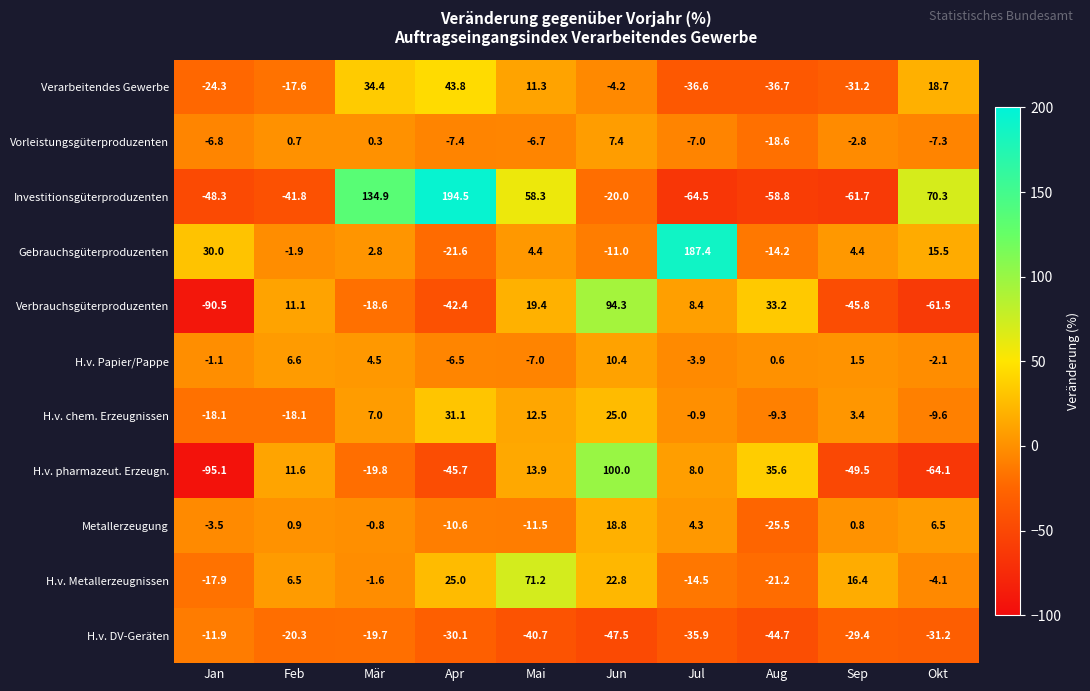

The Investitionsgüterproduzenten series shows 194.2 at Mär. True or false?

False